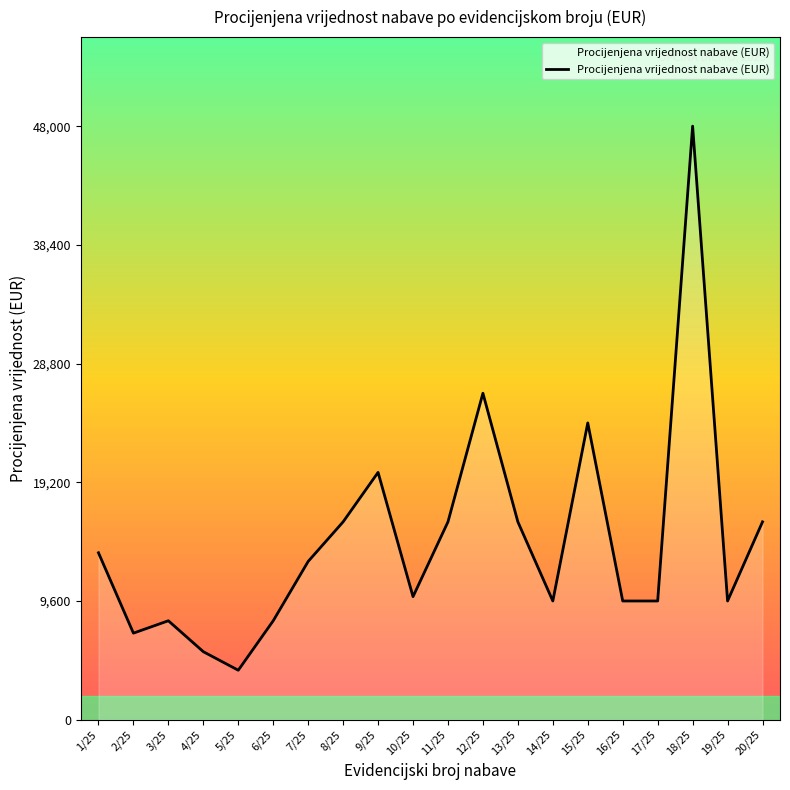

Is it true that the value at 19/25 is 9600.0?

True